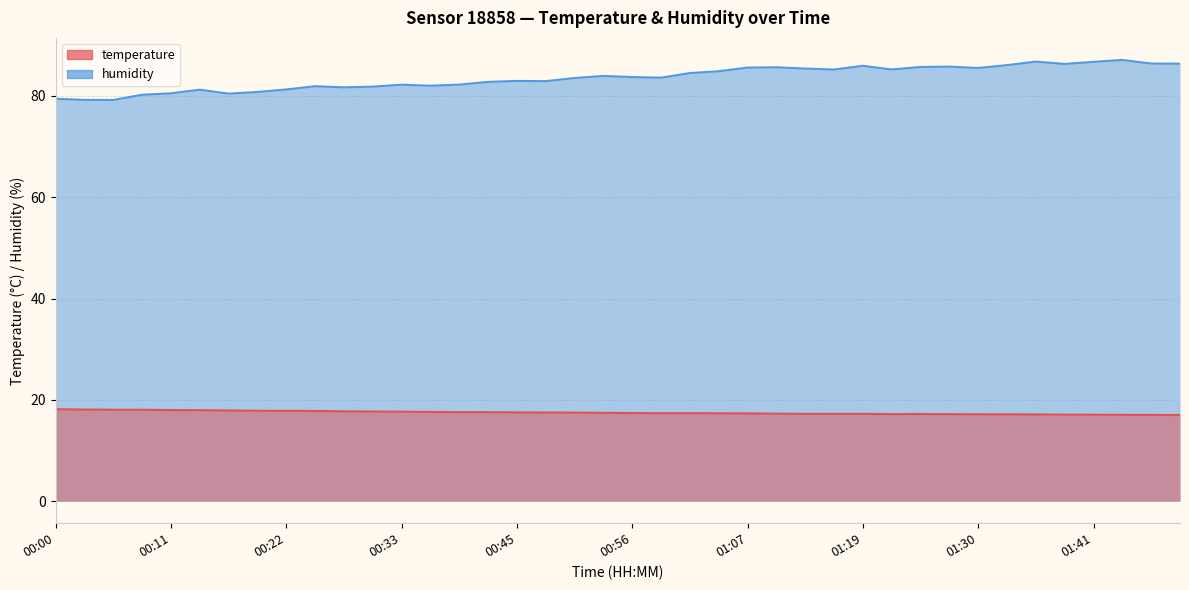

Which series changed the most between 01:02 and 01:10?

humidity